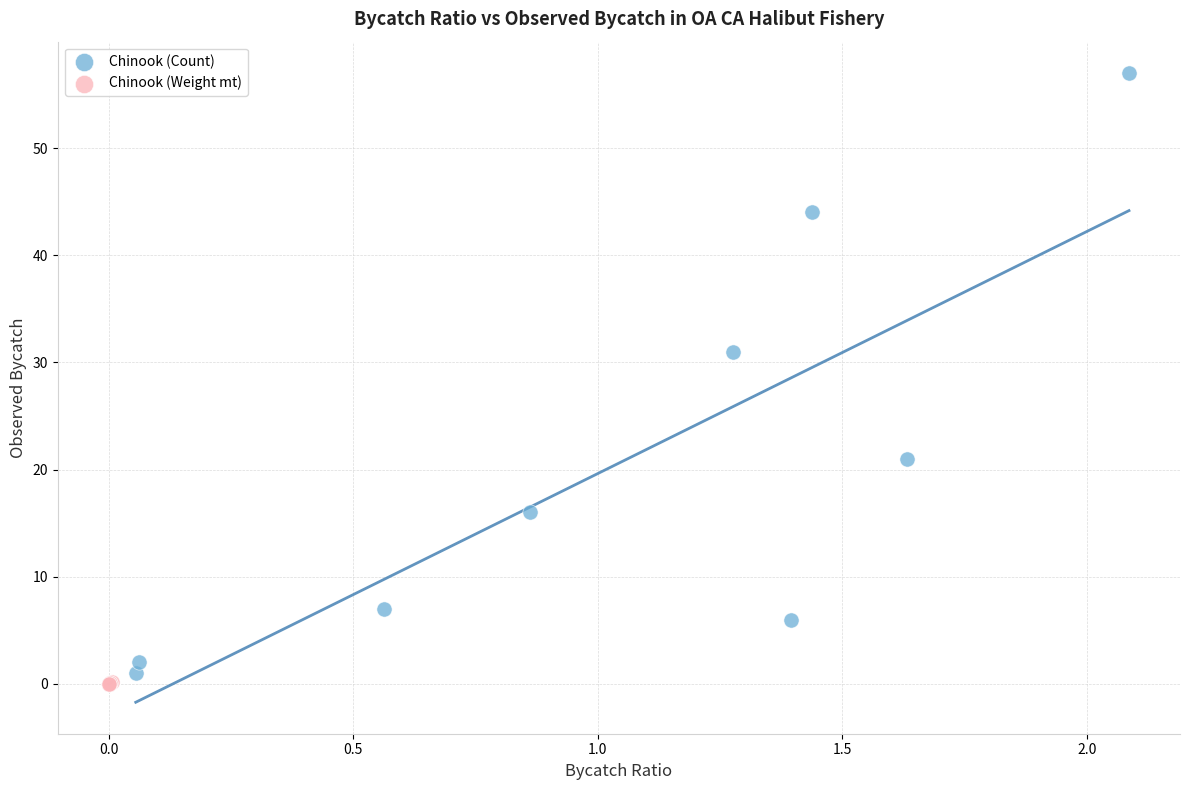

What are all the series names shown in the legend?

Chinook (Count), Chinook (Weight mt)